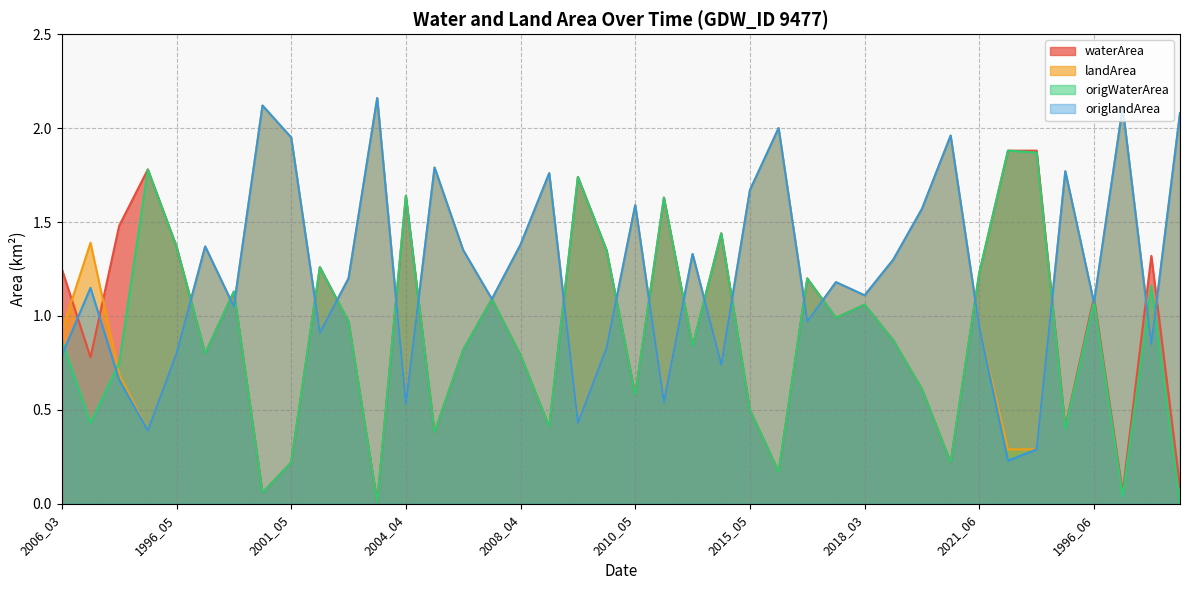

What is the difference between the highest and lowest values at 1993_05?

1.4